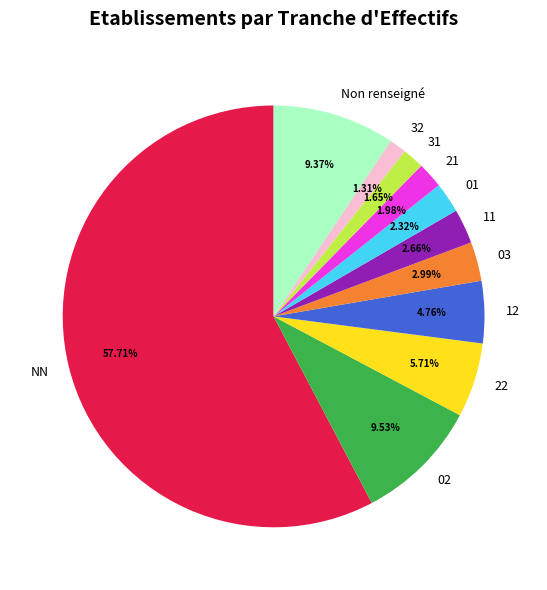

Count the number of slices in the pie.

11